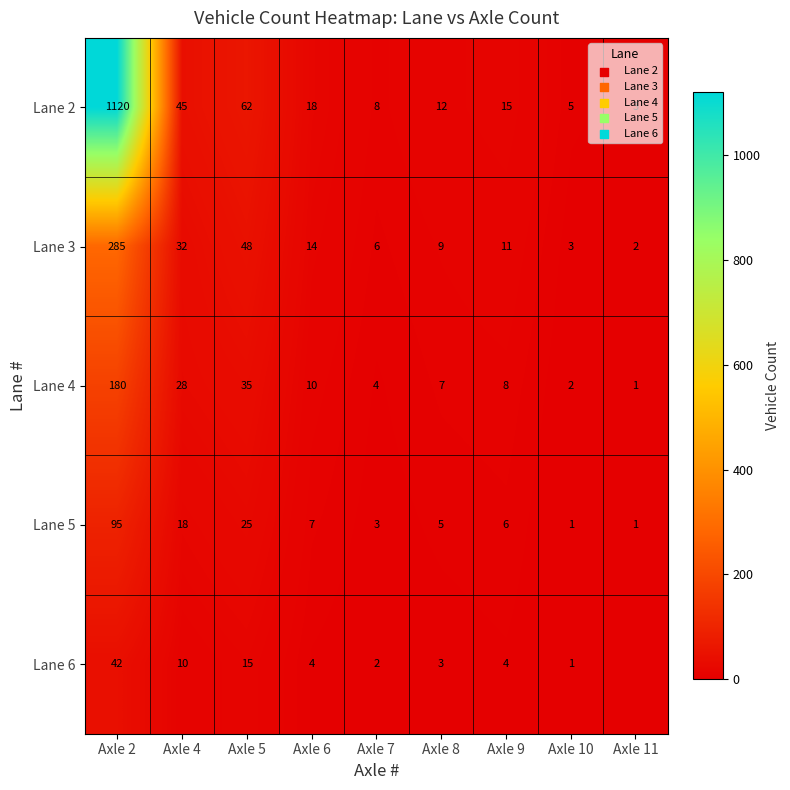

What is the difference between the Lane 3 values at Axle 6 and Axle 11?

12